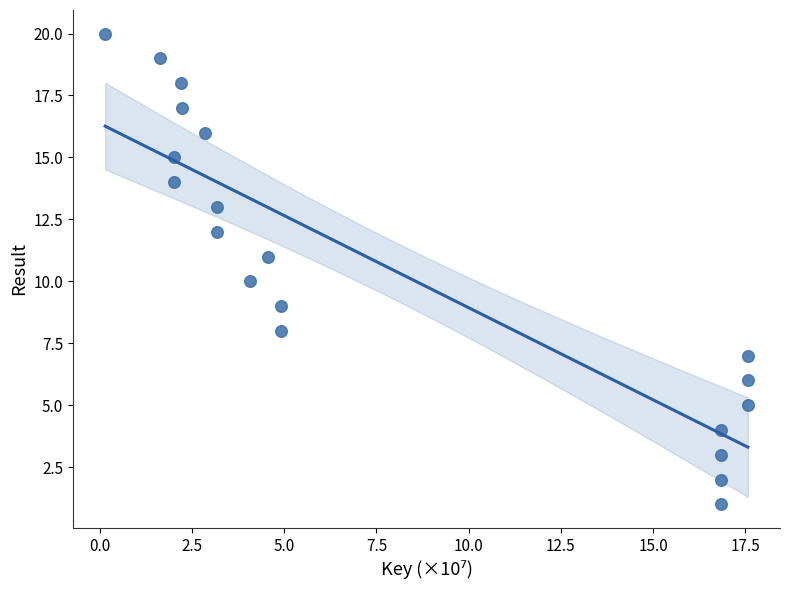

What is the range of Y values (max minus min)?

19